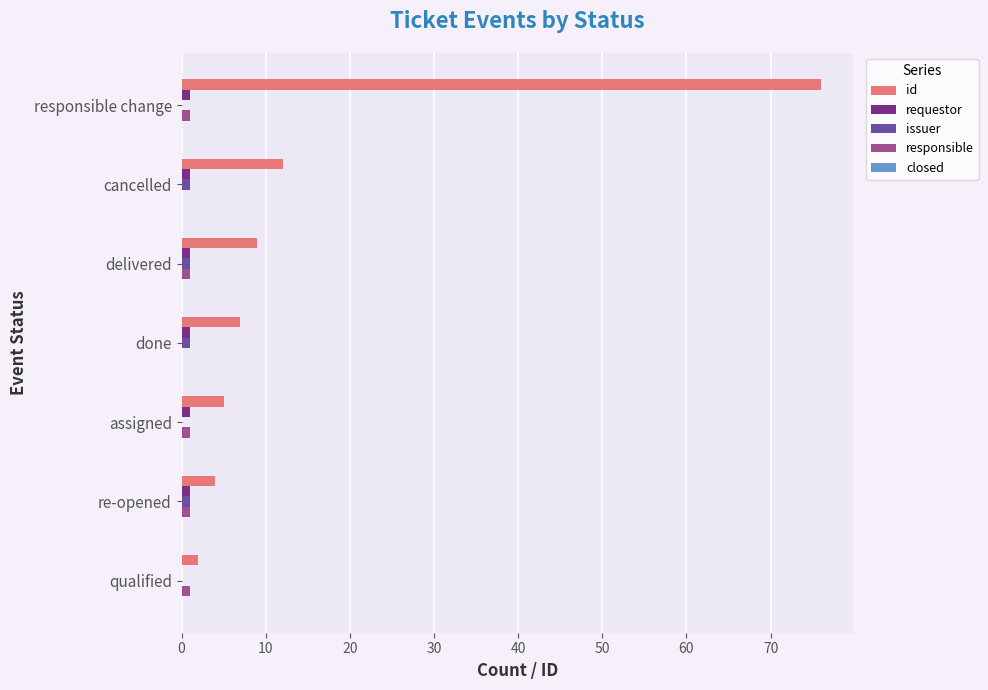

Which series has the largest total across all categories?

id